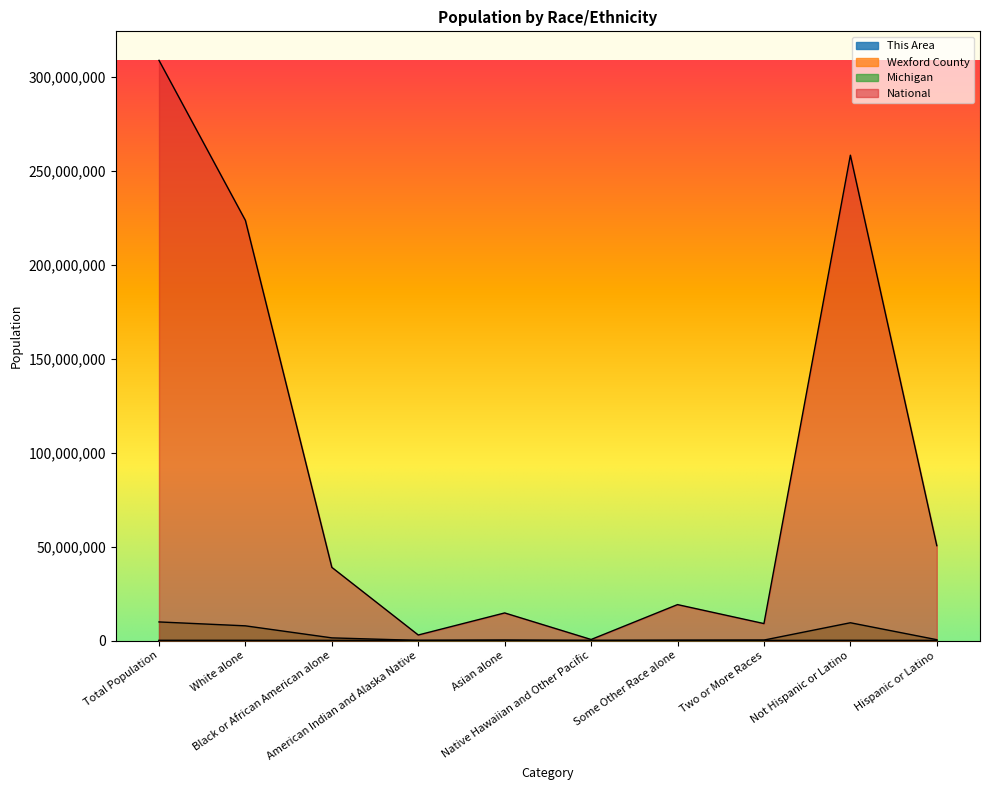

In Michigan, how many points are higher than both neighbors (excluding endpoints)?

2